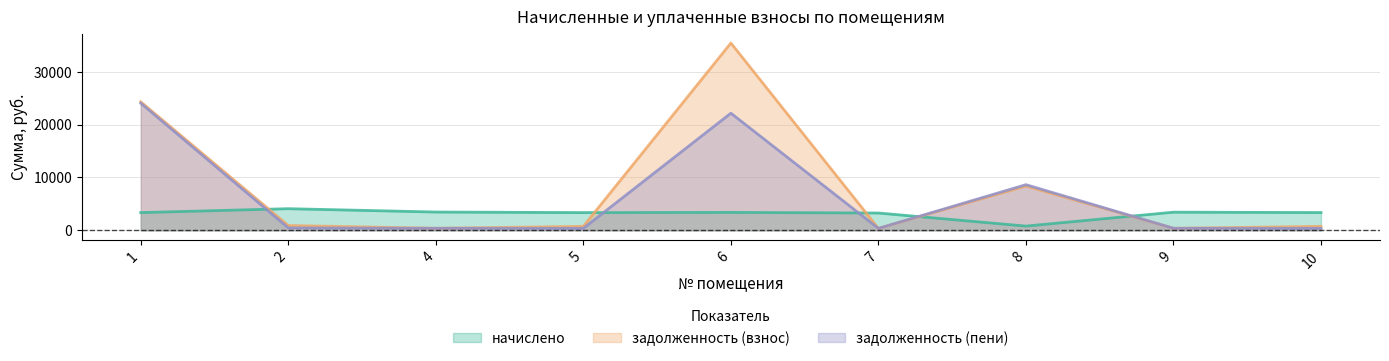

Which series has the widest spread of values?

задолженность (взнос)